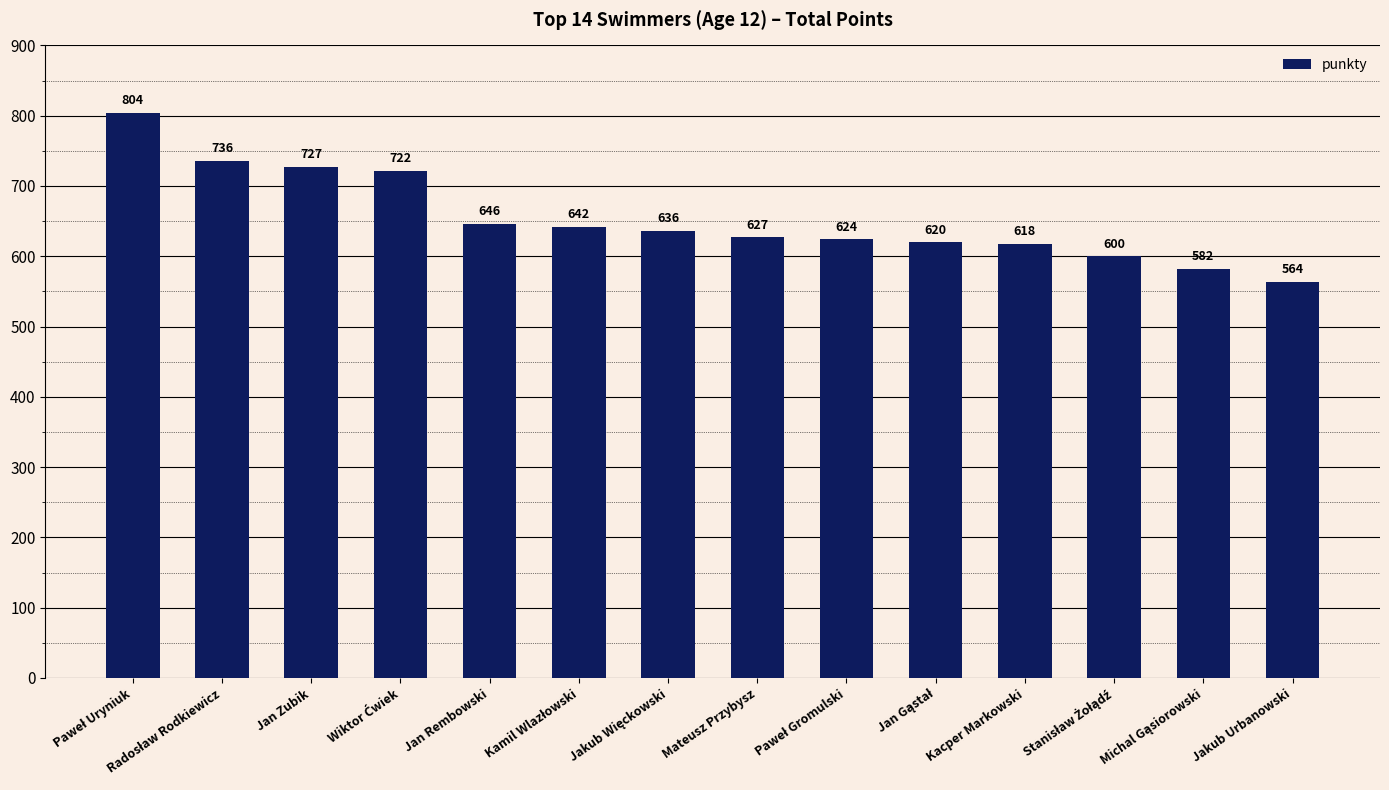

What is the ratio of the value at Jan Zubik to the value at Jan Rembowski?

1.1